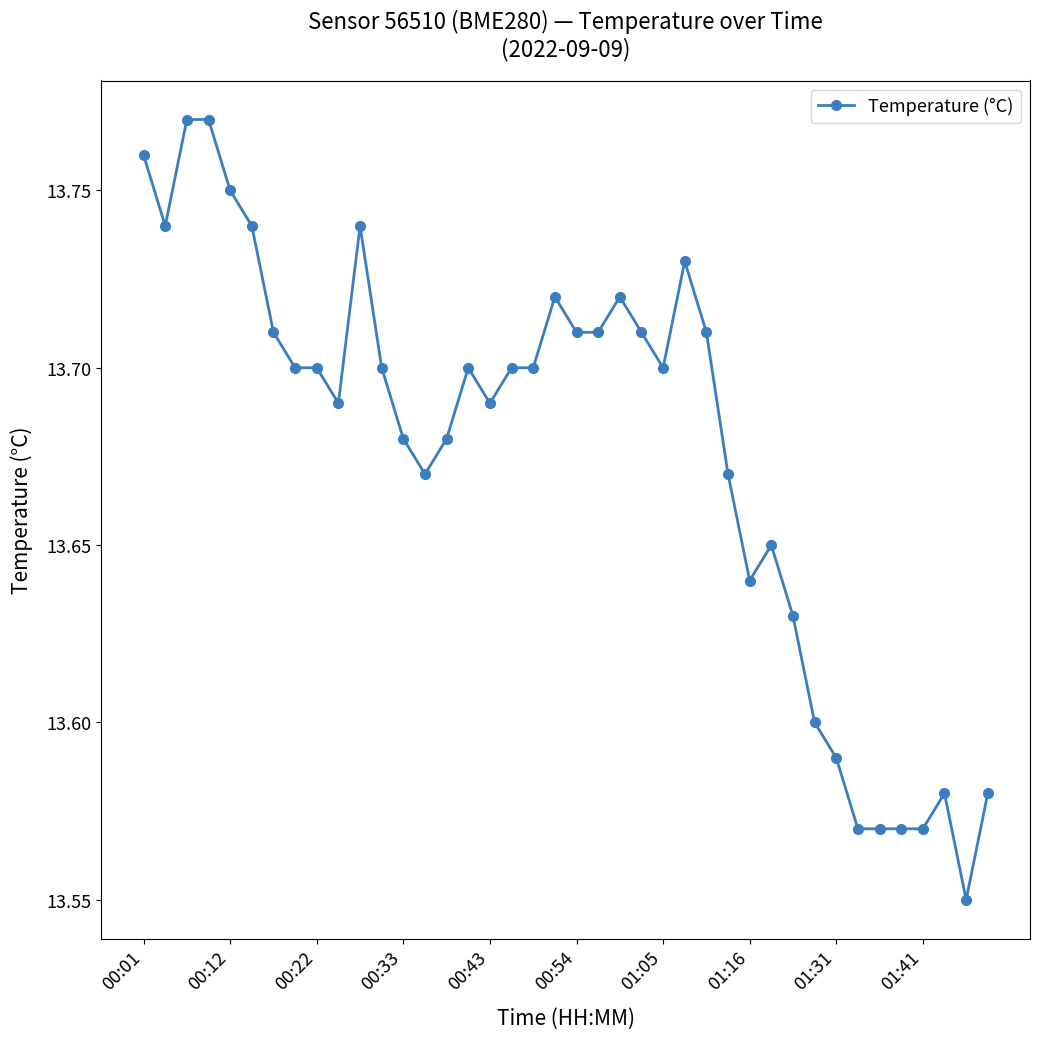

True or false: the data has more than 1 interior local peaks.

True